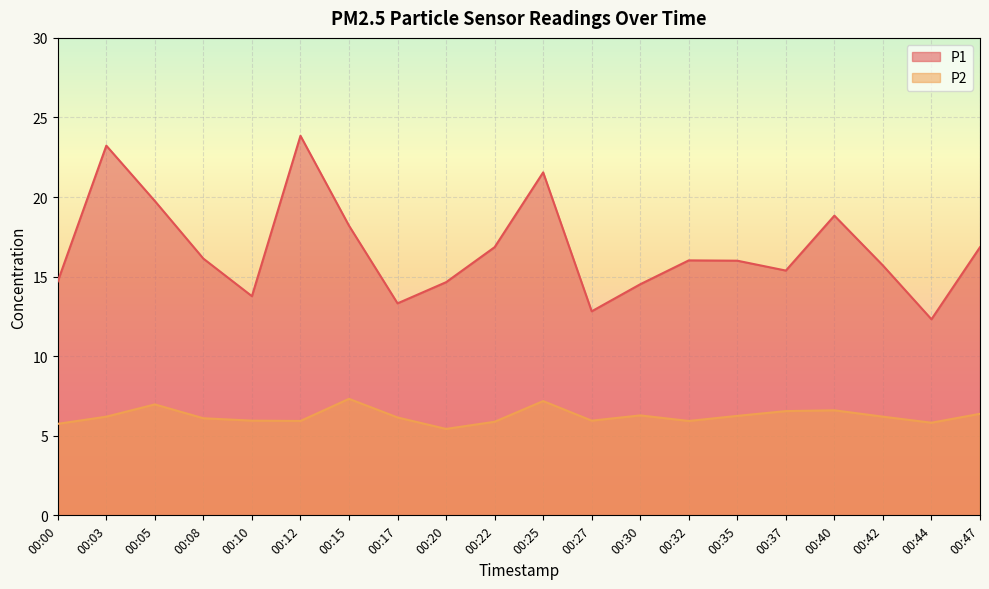

Rank the series at 00:15 from highest to lowest value.

P1, P2